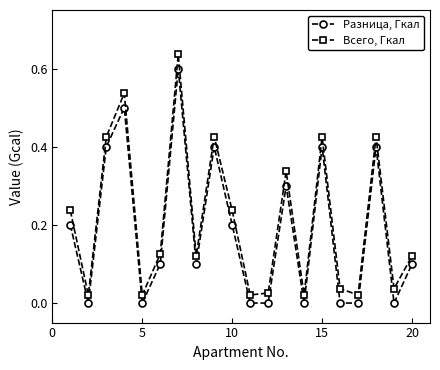

True or false: Разница, Гкал and Всего, Гкал intersect in this chart.

False